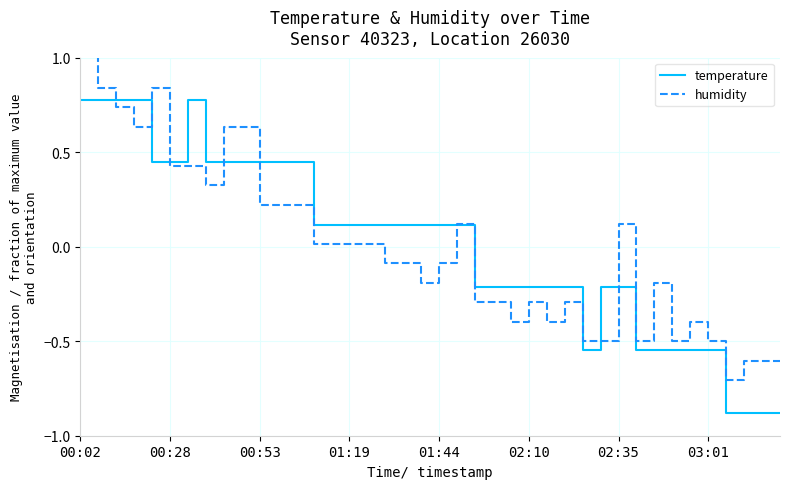

List the series in order of their peak value, highest first.

humidity, temperature